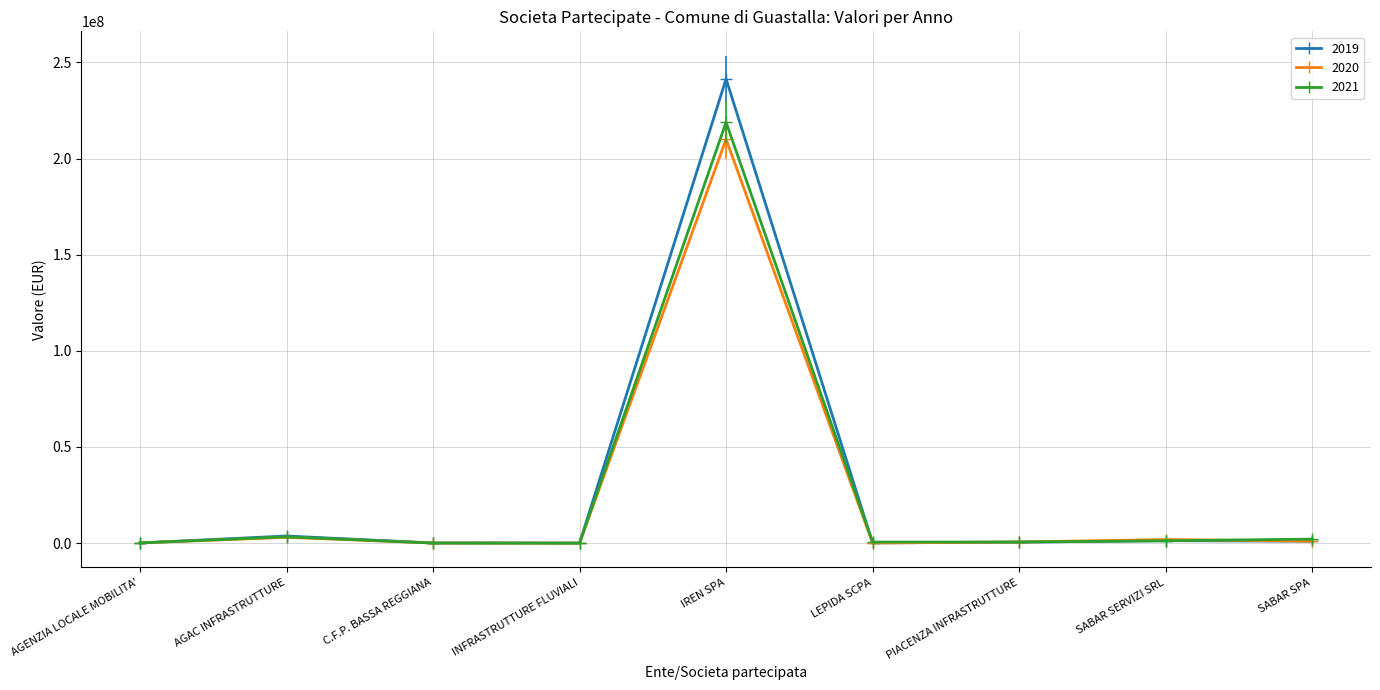

What is the difference between the 2021 values at PIACENZA INFRASTRUTTURE and SABAR SERVIZI SRL?

652162